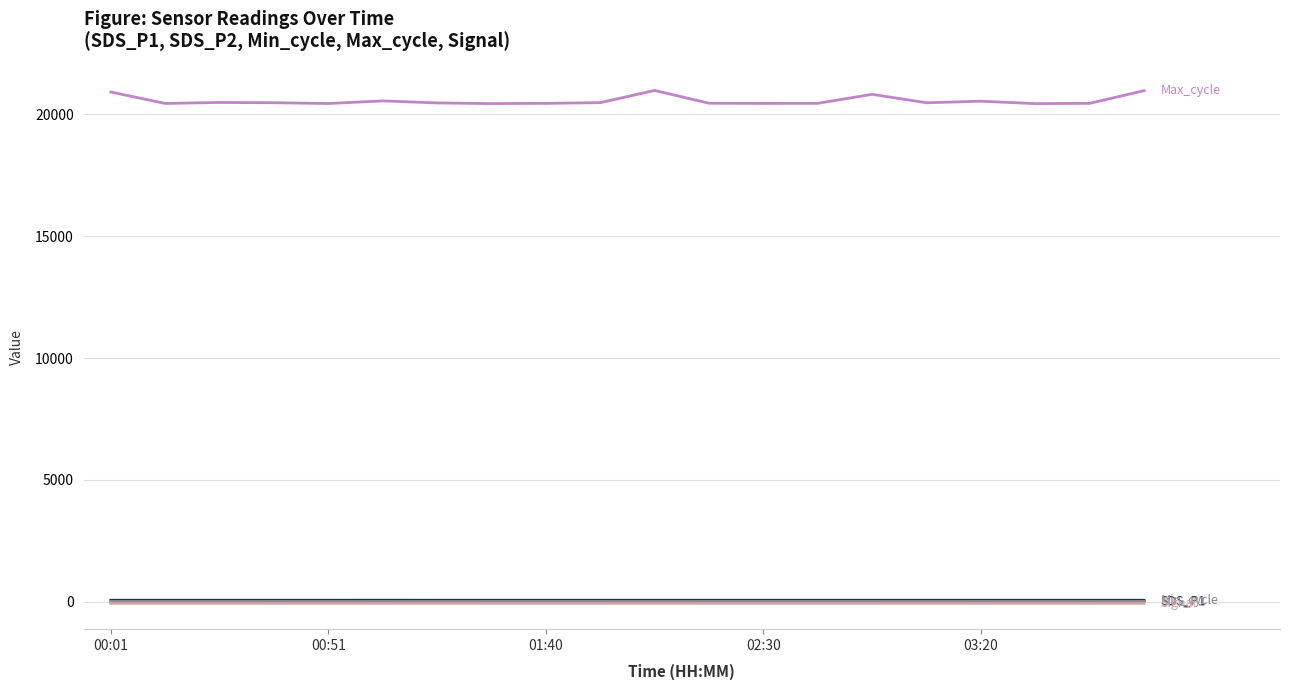

What is the greatest value displayed?

20985.0